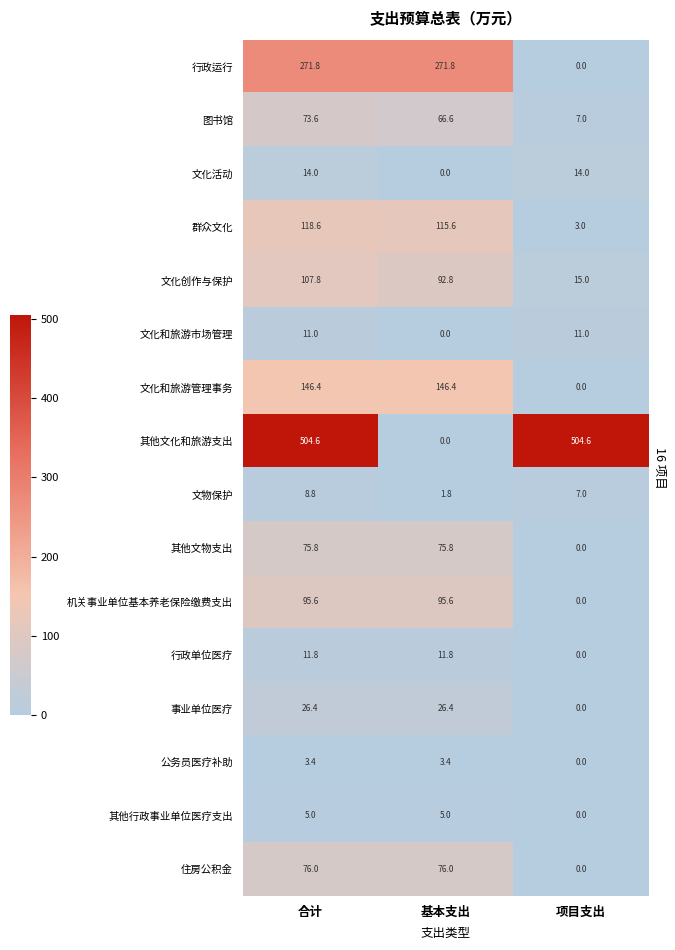

Between 合计 and 基本支出, which series saw the biggest shift?

其他文化和旅游支出